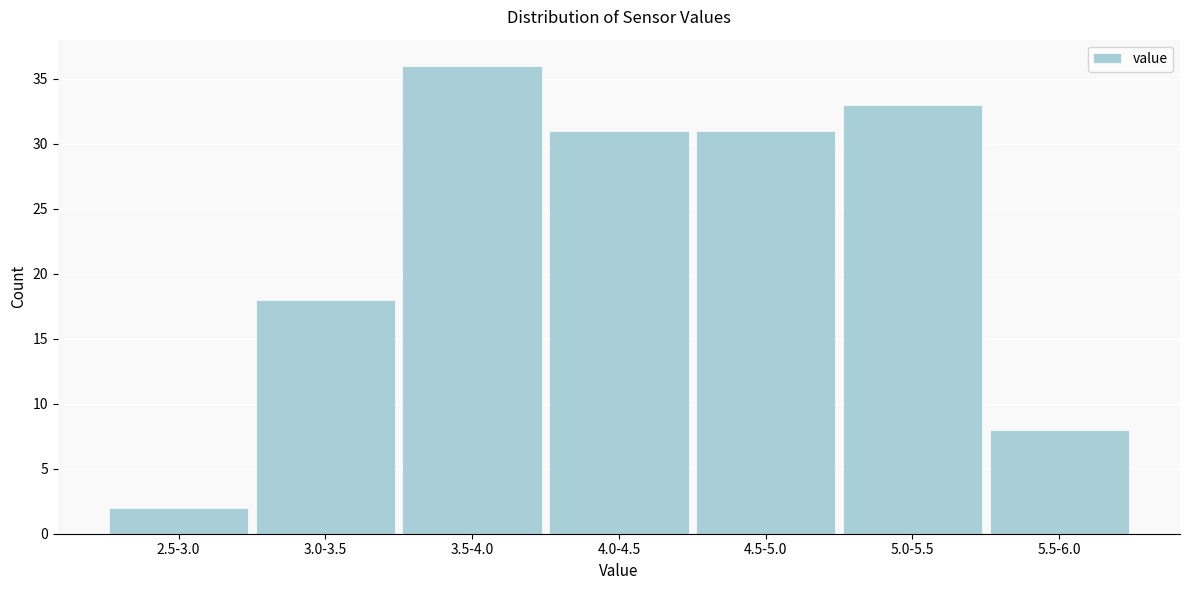

Reading right to left, list all the values displayed in this chart.

8	33	31	31	36	18	2